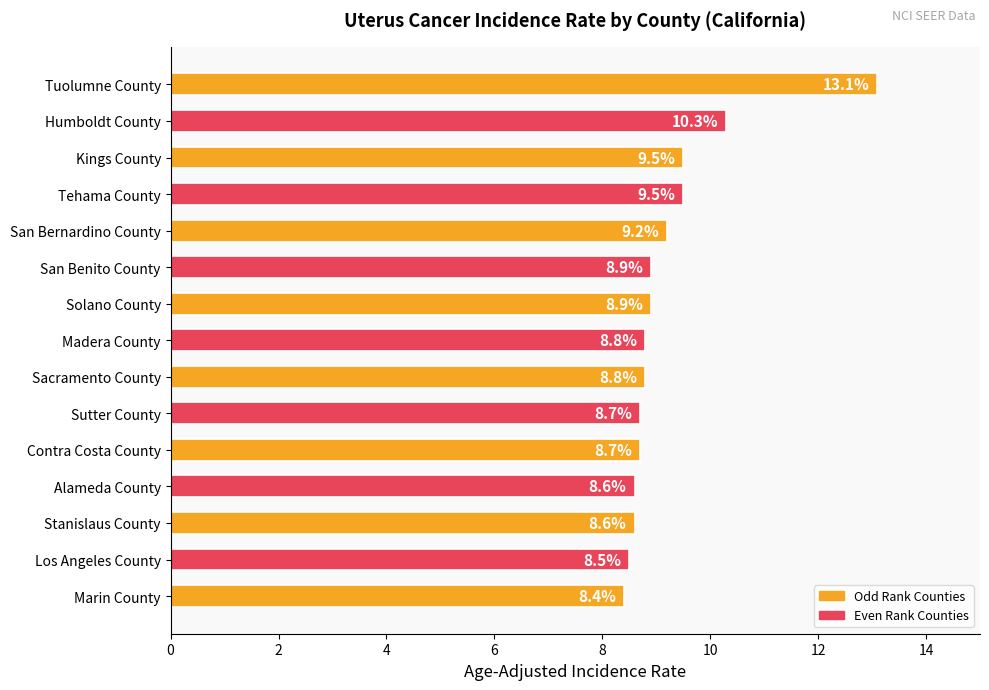

True or false: the data shows 12.4 at Tehama County.

False